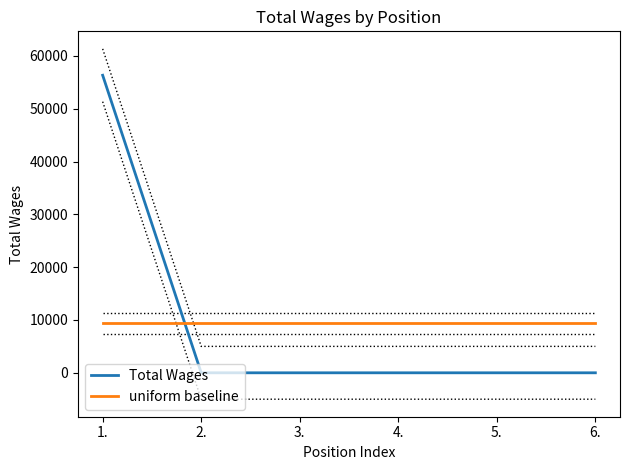

Read the uniform baseline value at 3..

9388